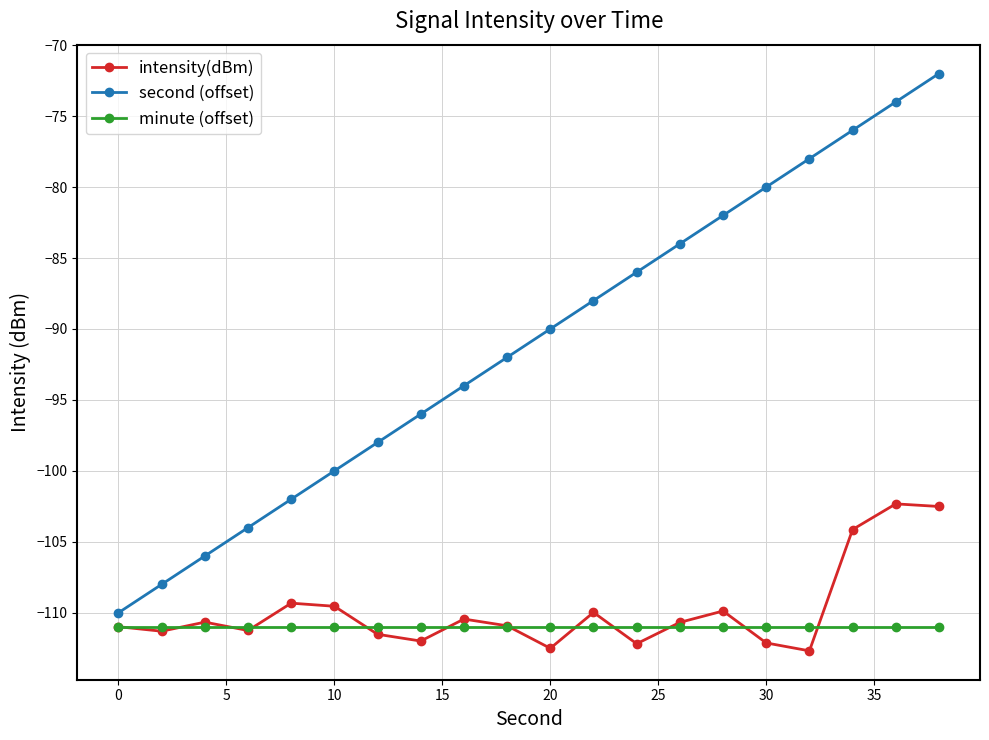

Which series has the largest total across all categories?

second (offset)